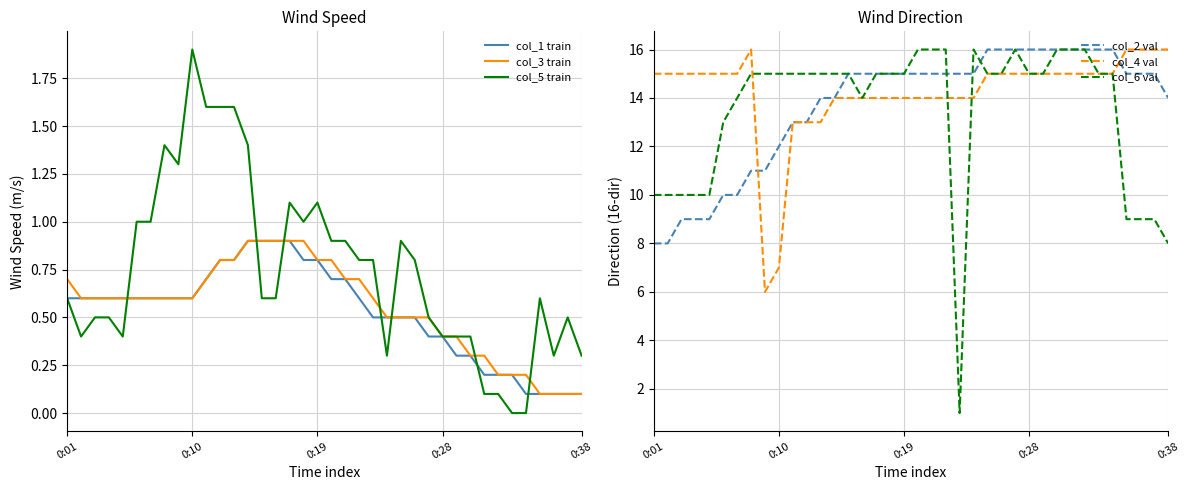

What is the highest value of the col_5 train series?

1.9